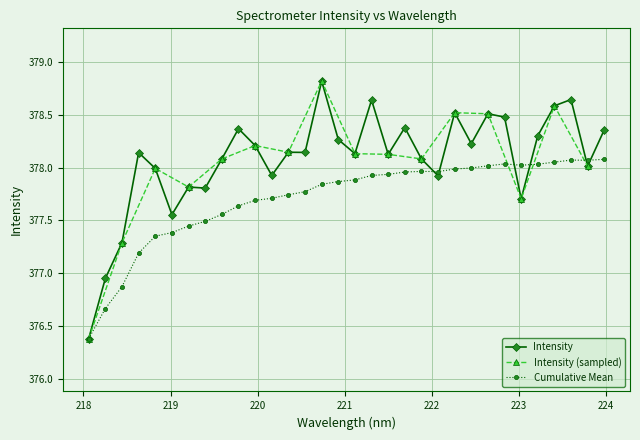

Reading left to right, extract all data points from this chart.

376.4	376.9	377.3	378.1	378.0	377.6	377.8	377.8	378.1	378.4	378.2	377.9	378.1	378.1	378.8	378.3	378.1	378.6	378.1	378.4	378.1	377.9	378.5	378.2	378.5	378.5	377.7	378.3	378.6	378.6	378.0	378.4